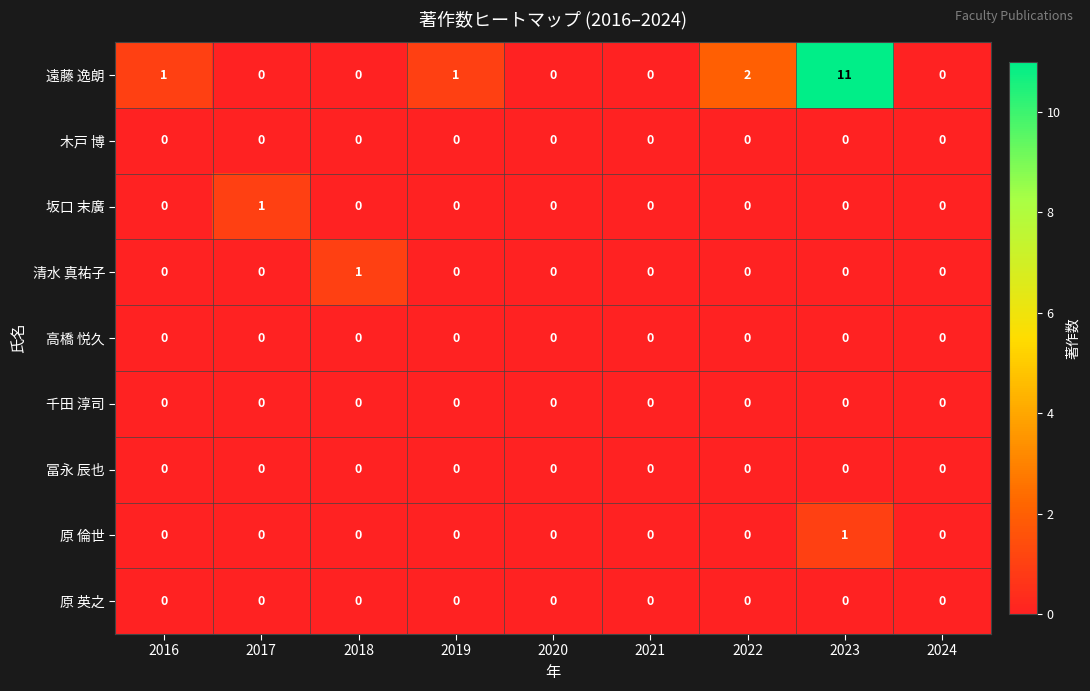

At which category is the sum across all series the highest?

2023